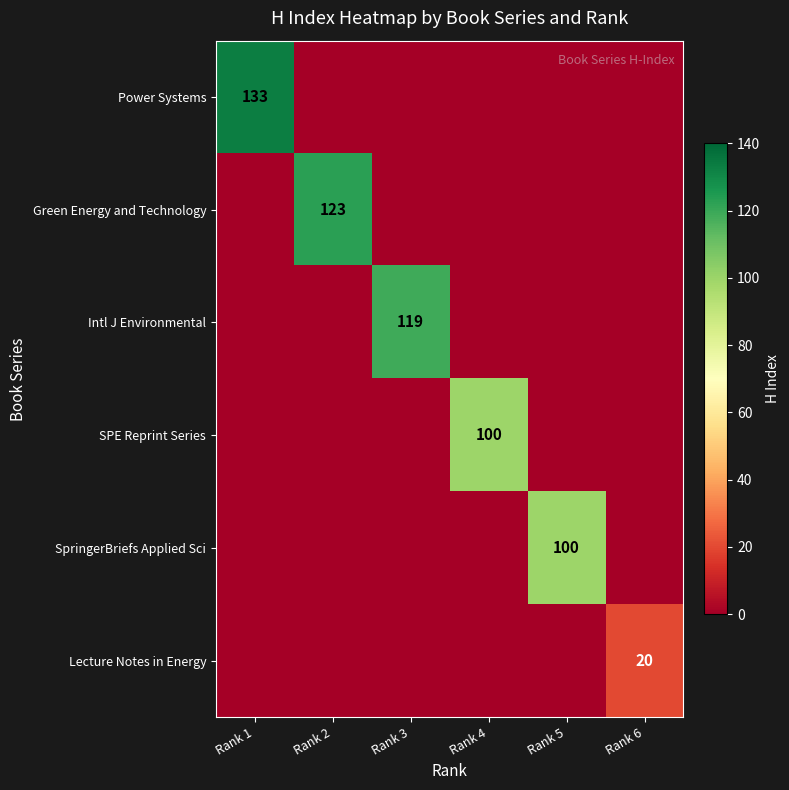

The value of Lecture Notes in Energy at Rank 6 is 20. True or false?

True